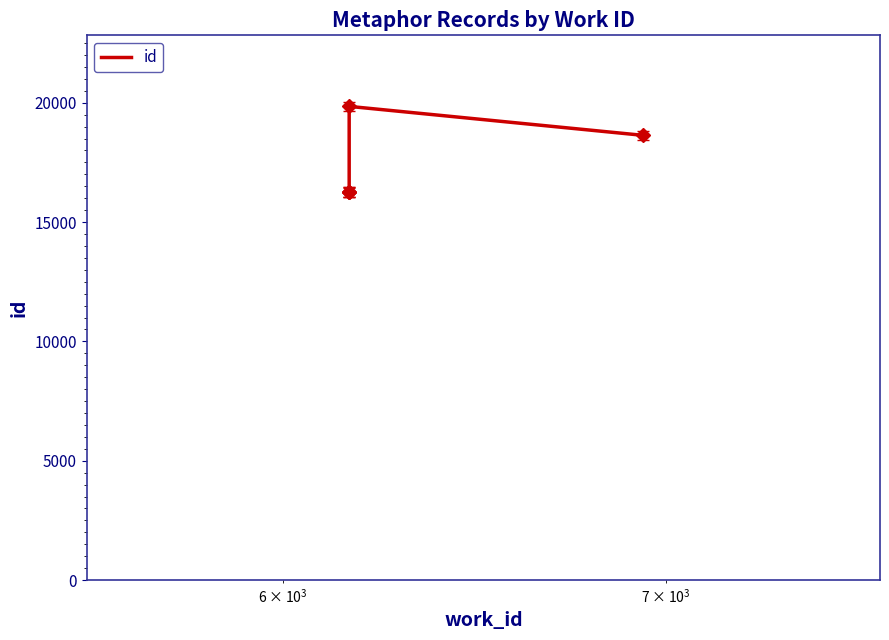

Count the number of data series in this chart.

1